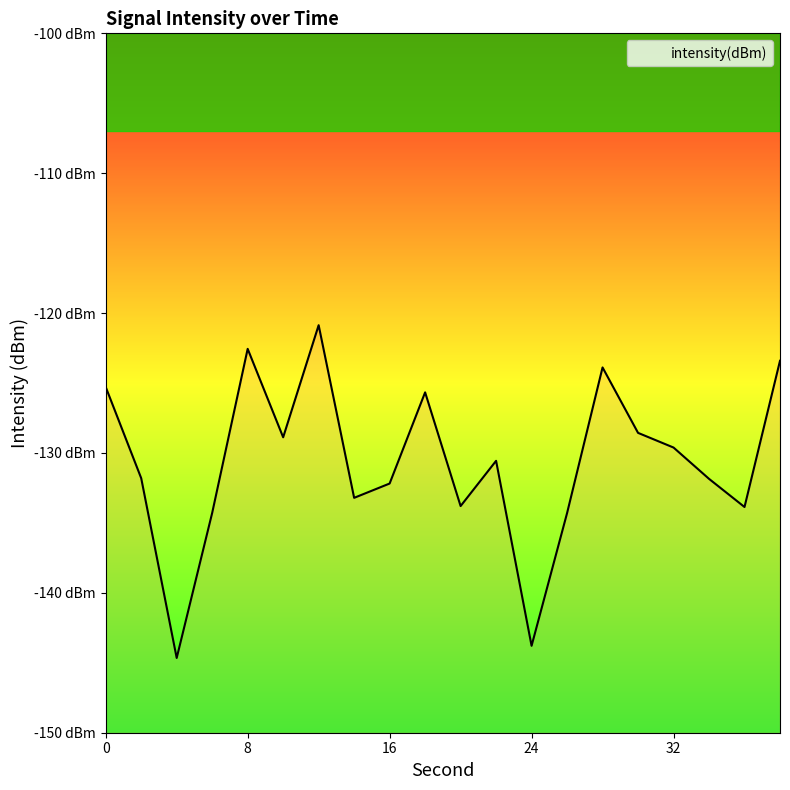

What is the value of the 14th point from the left?

-134.3